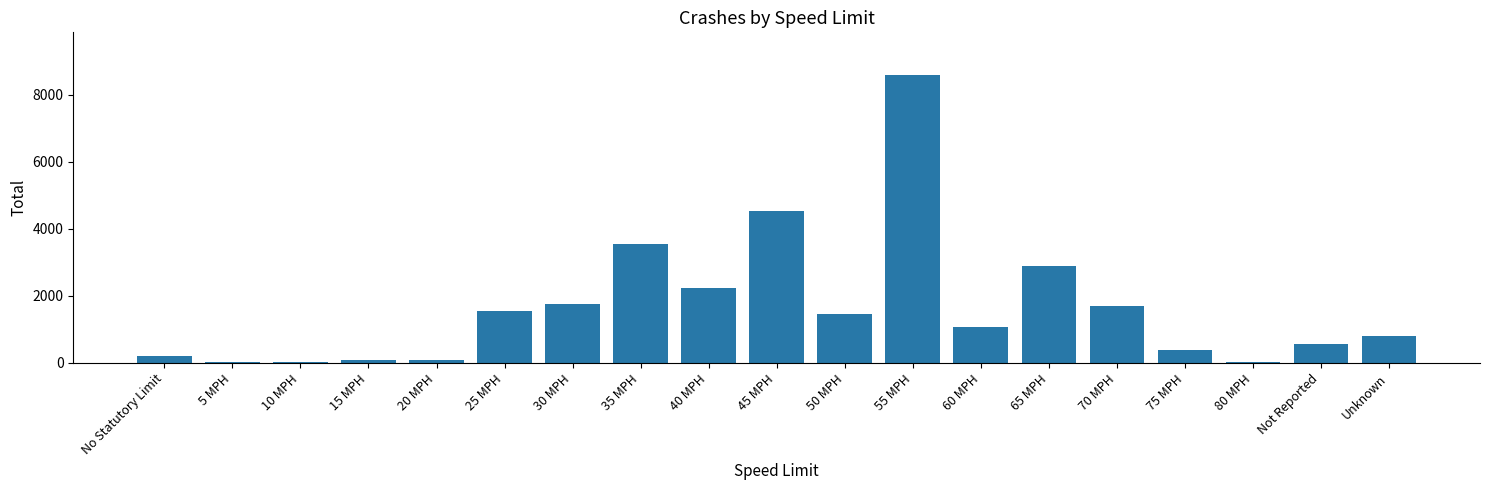

How many distinct data groups are displayed?

1